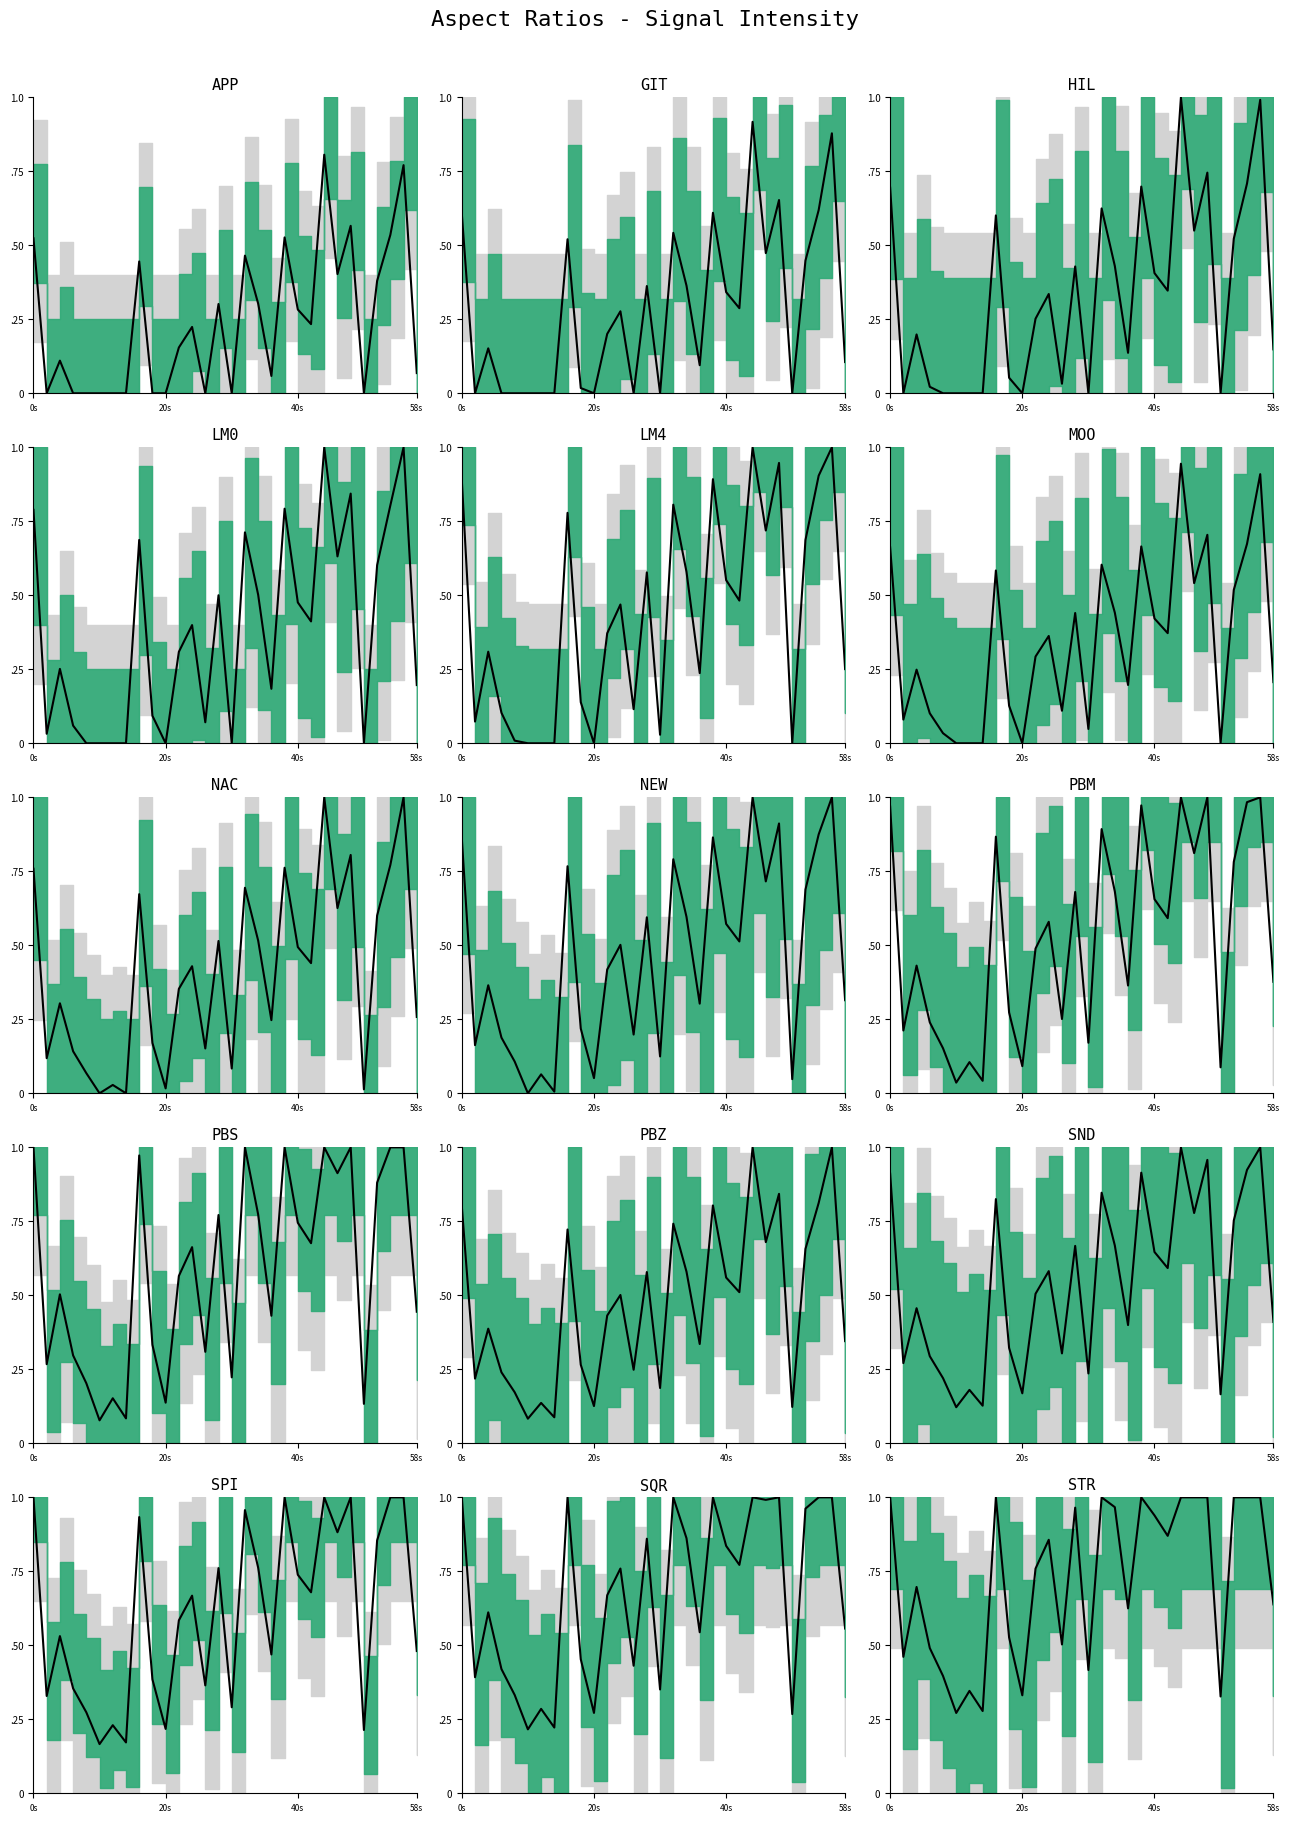

The chart shows a value of 1.4 at 22. True or false?

False